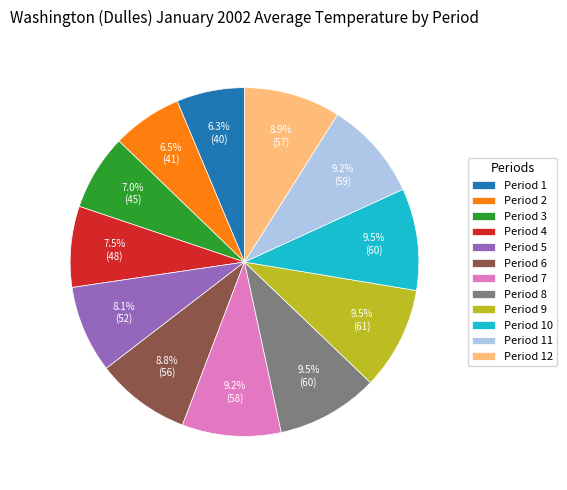

How many segments does this pie chart have?

12